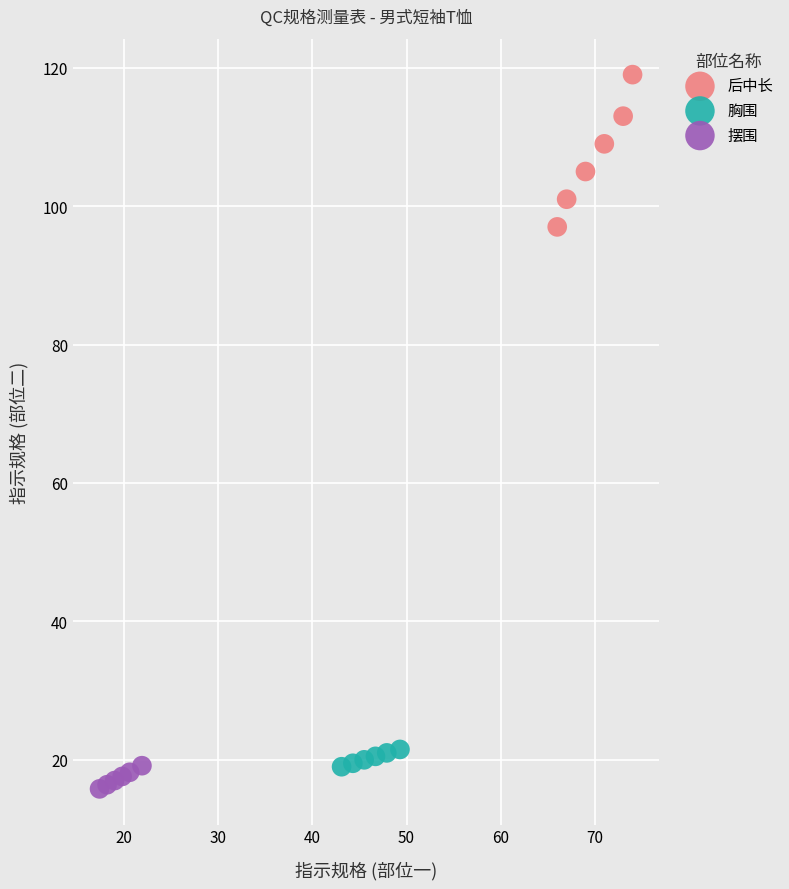

What are all the series names shown in the legend?

后中长, 胸围, 摆围